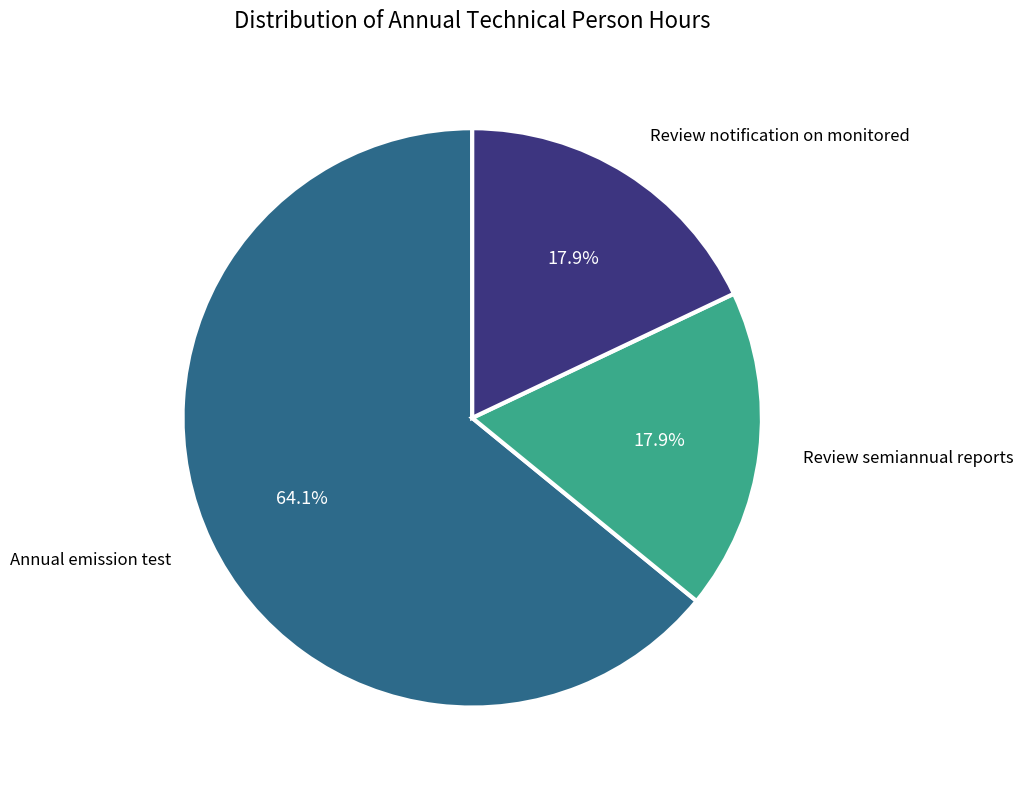

Is there a majority slice in this chart?

Yes